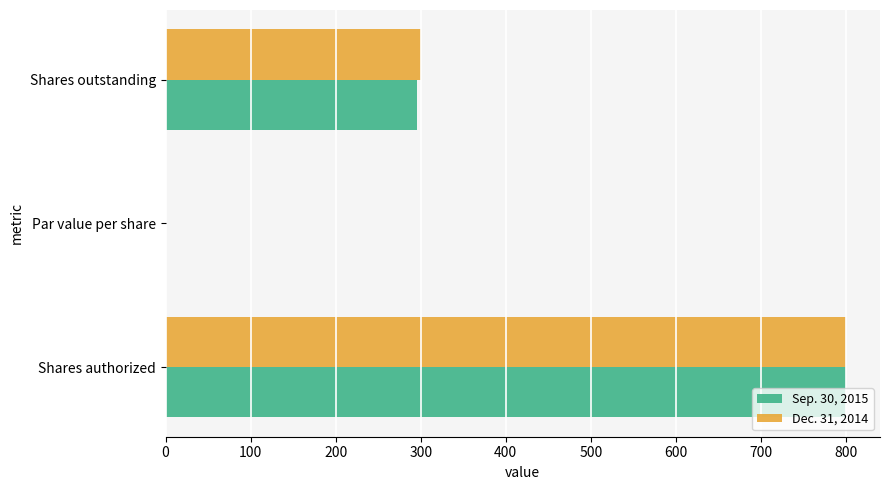

Is it true that Sep. 30, 2015 equals 1286.8 at Shares authorized?

False